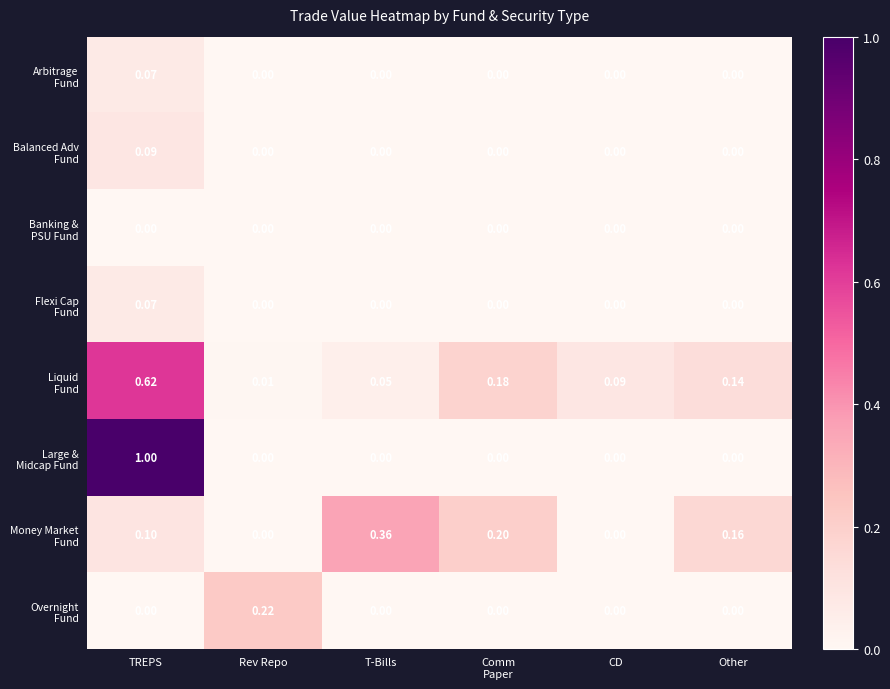

At which category does the chart reach its peak across all series?

TREPS